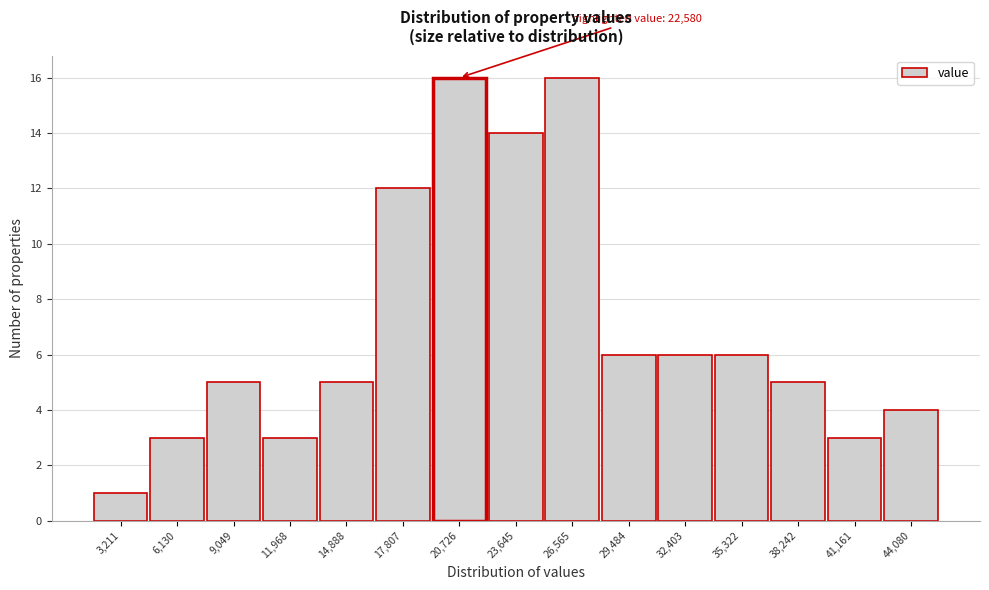

Reading left to right, what are all the values shown in this chart?

3,211=1	6,130=3	9,049=5	11,968=3	14,888=5	17,807=12	20,726=16	23,645=14	26,565=16	29,484=6	32,403=6	35,322=6	38,242=5	41,161=3	44,080=4